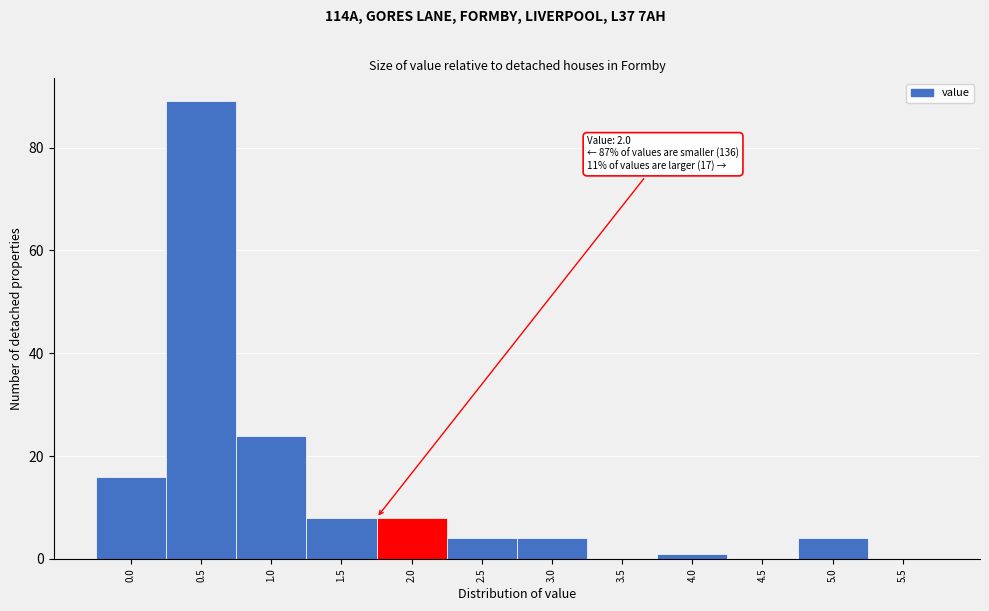

Reading left to right, transcribe all the data shown in this chart.

0.0=16	0.5=89	1.0=24	1.5=8	2.0=8	2.5=4	3.0=4	3.5=0	4.0=1	4.5=0	5.0=4	5.5=0